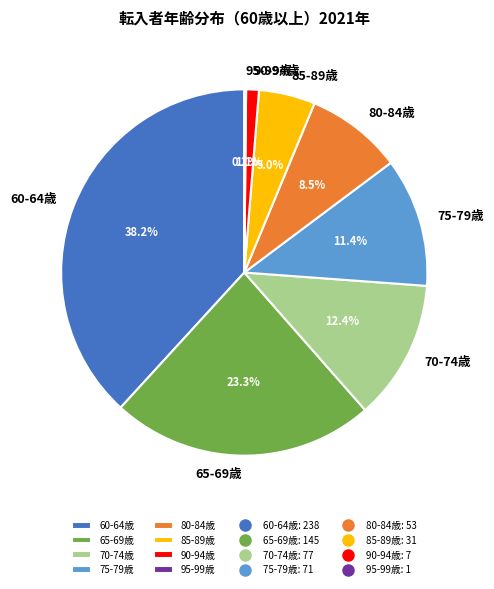

Which slice is the largest?

60-64歳